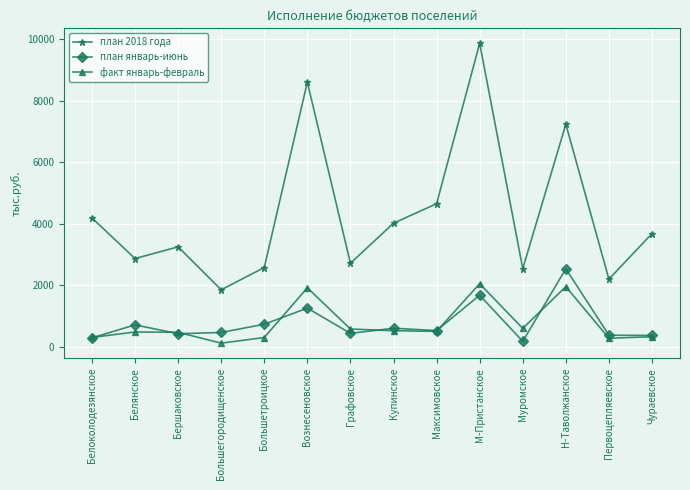

What is the lowest value of the факт январь-февраль series?

112.0